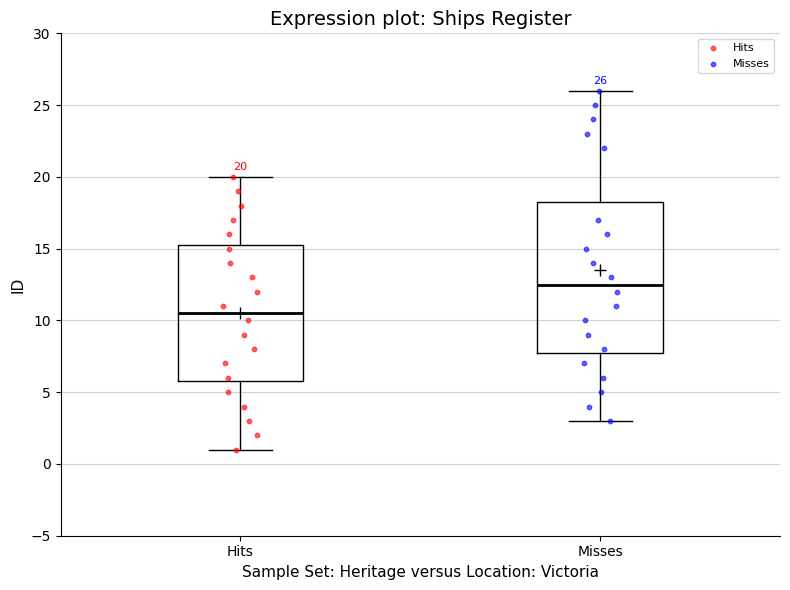

Which box is the tallest, from its lower edge to its upper edge?

Misses